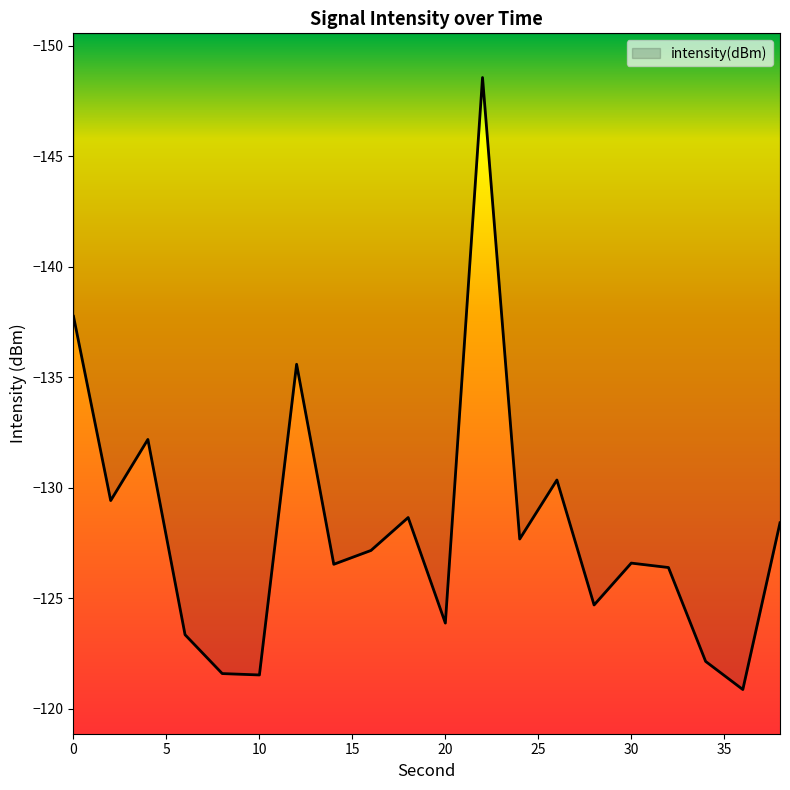

What is the change in value from 22 to 24?

+20.9